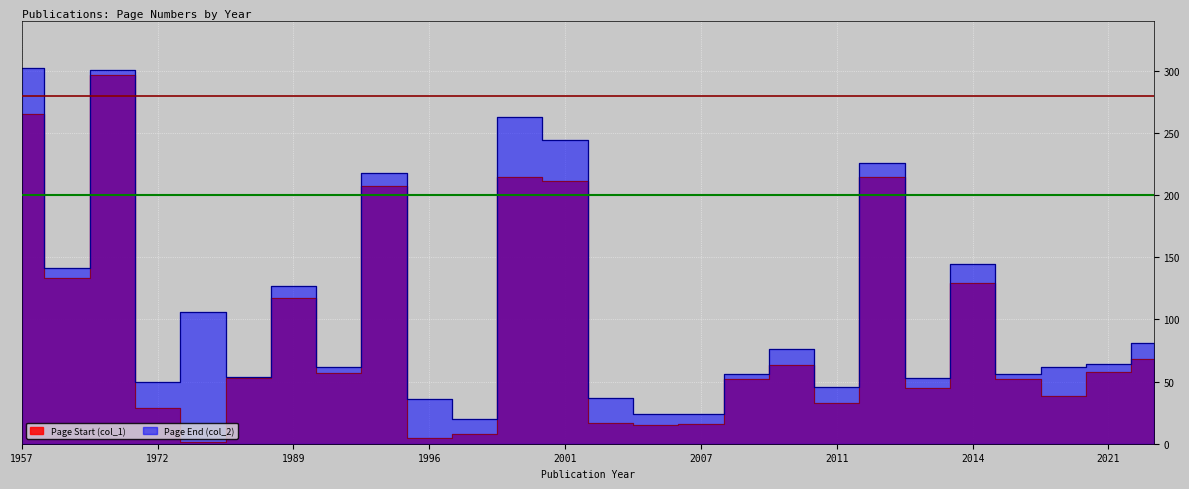

At which label does Page Start (col_1) first exceed 57?

1957